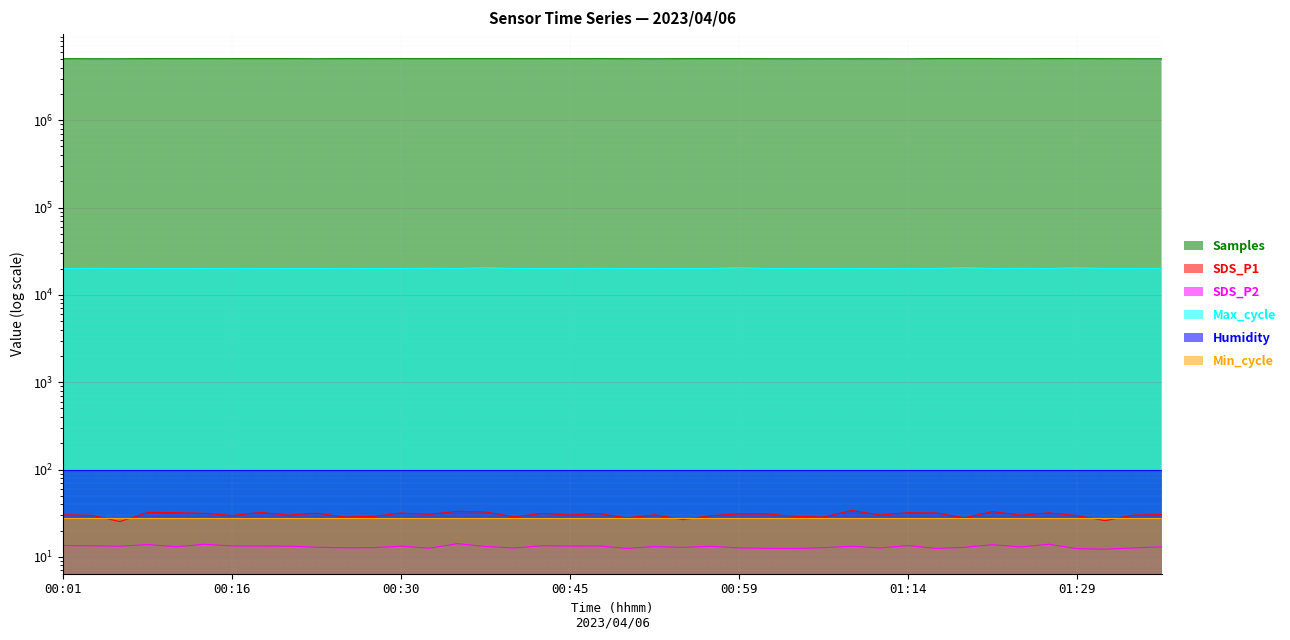

What position from the left is 01:31?

38